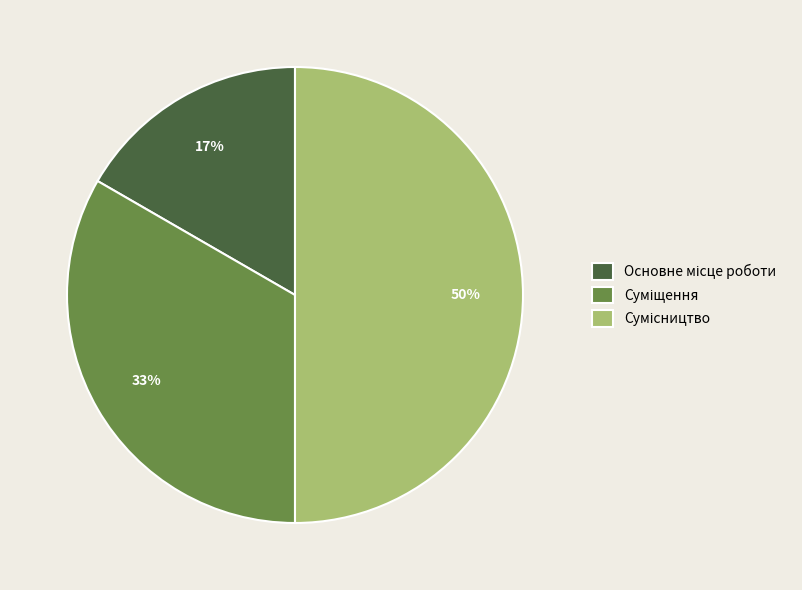

To the nearest percent, what is the average slice percentage?

33%